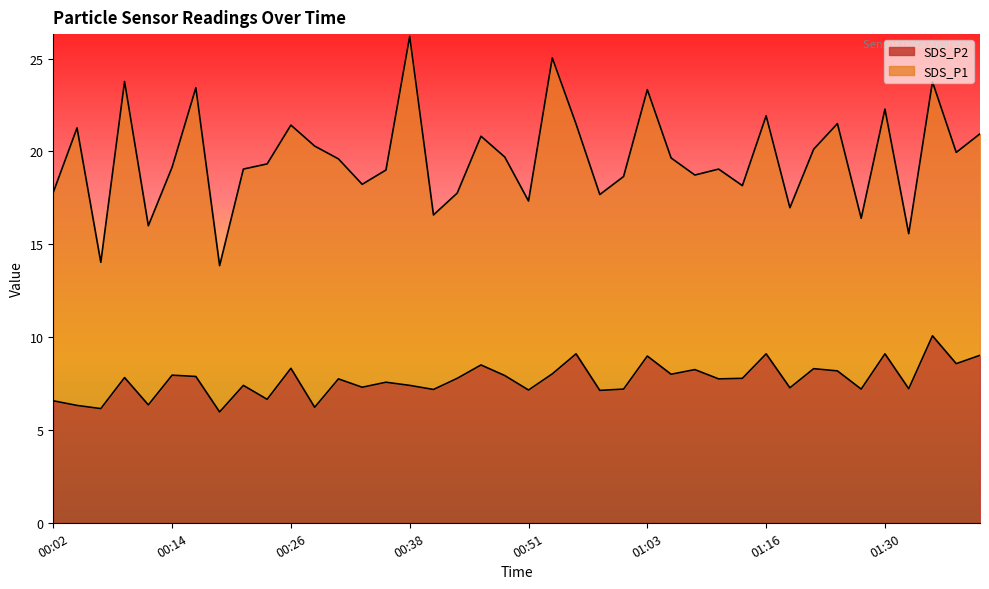

True or false: there are more than 2 points higher than both neighbors.

True